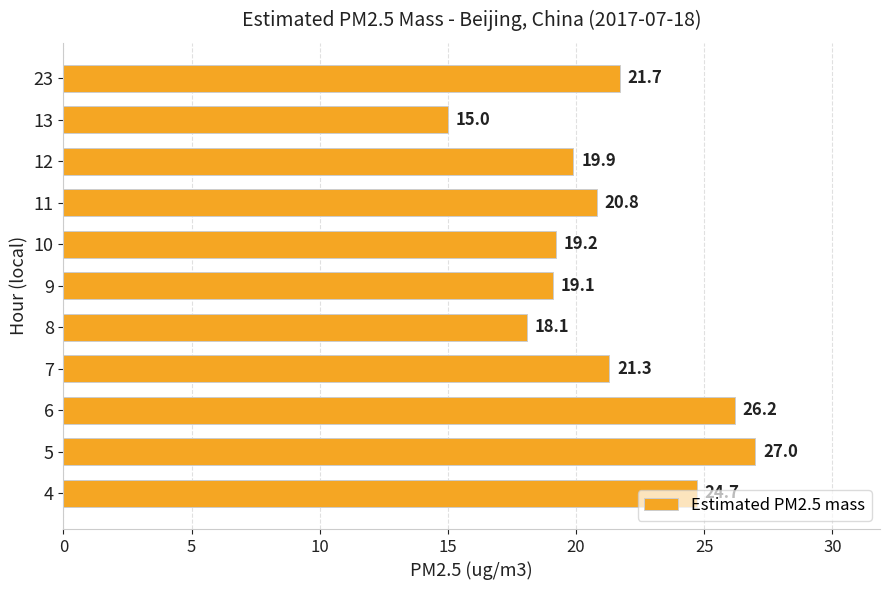

What is the difference between the maximum and minimum values?

12.0